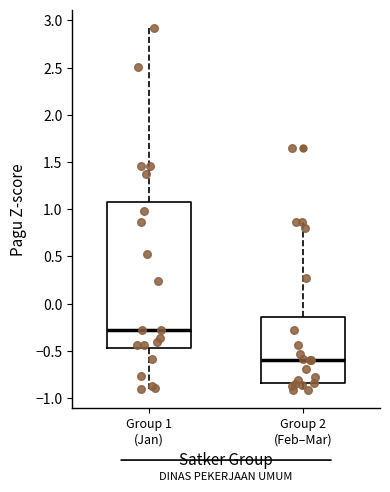

Which box's median line is the lowest?

Group 2 (Feb–Mar)